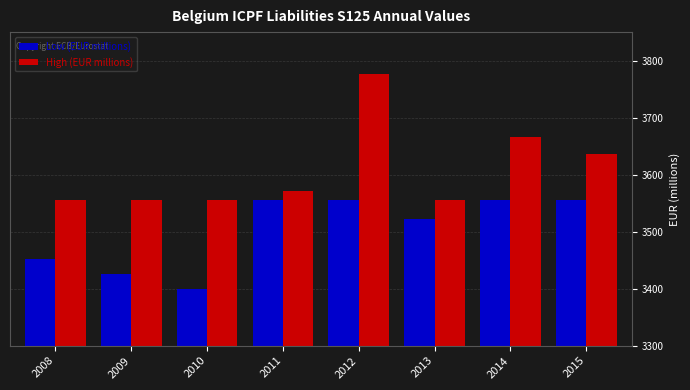

At how many categories does at least one series exceed 3737?

1